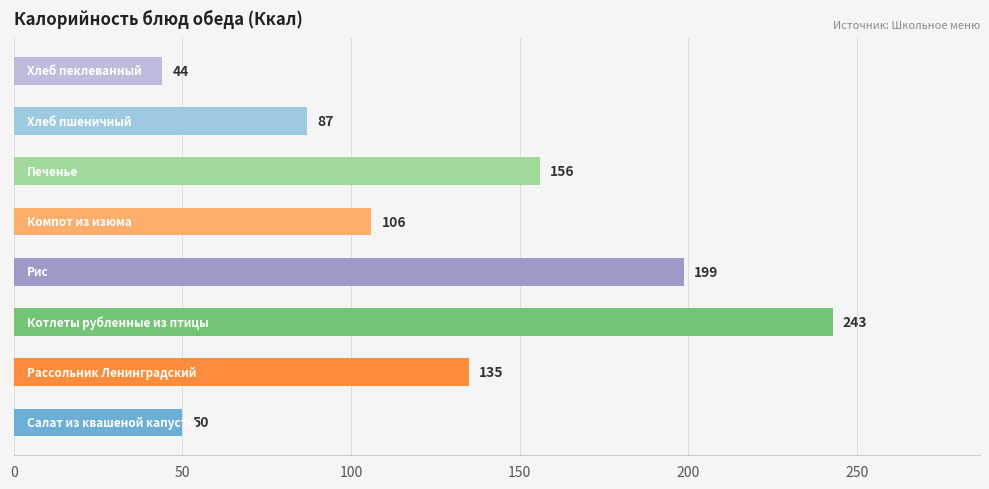

What is the greatest value displayed?

242.8